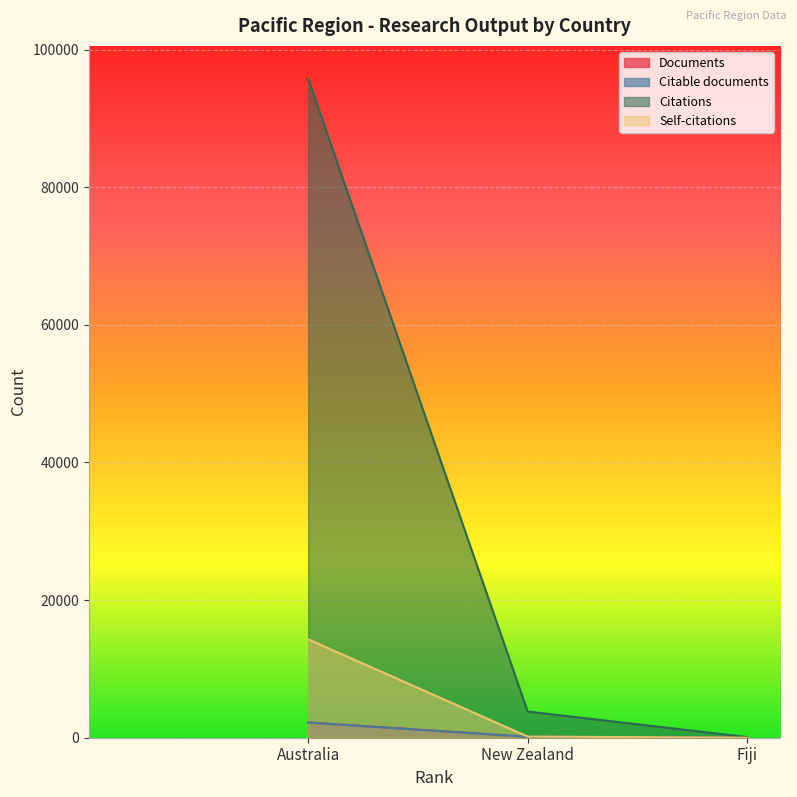

Rank the categories by Citations value from lowest to highest.

Fiji, New Zealand, Australia